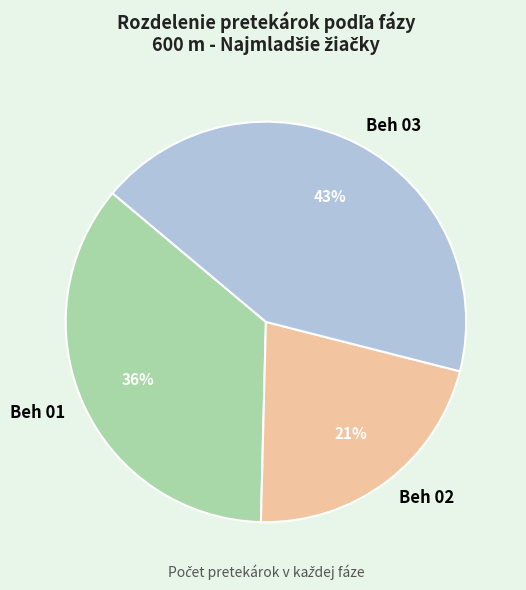

To the nearest percent, what is the average slice percentage?

33%